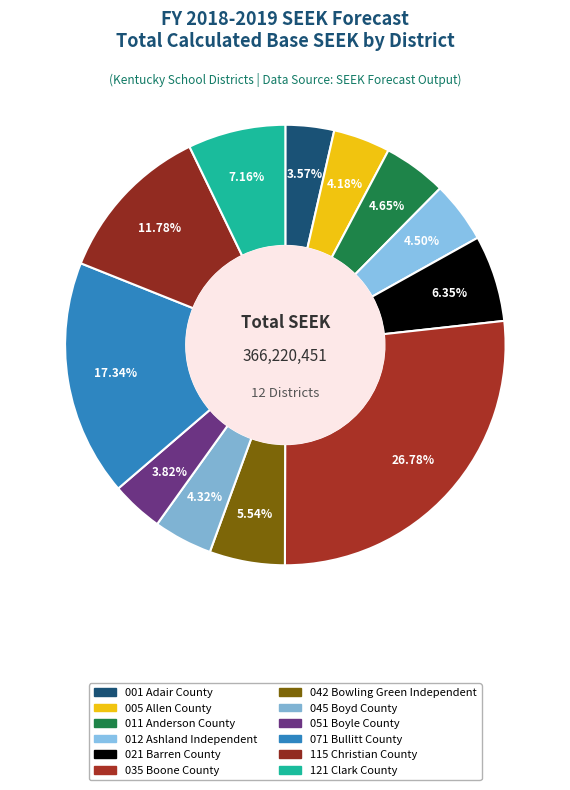

How many slices are in this pie chart?

12